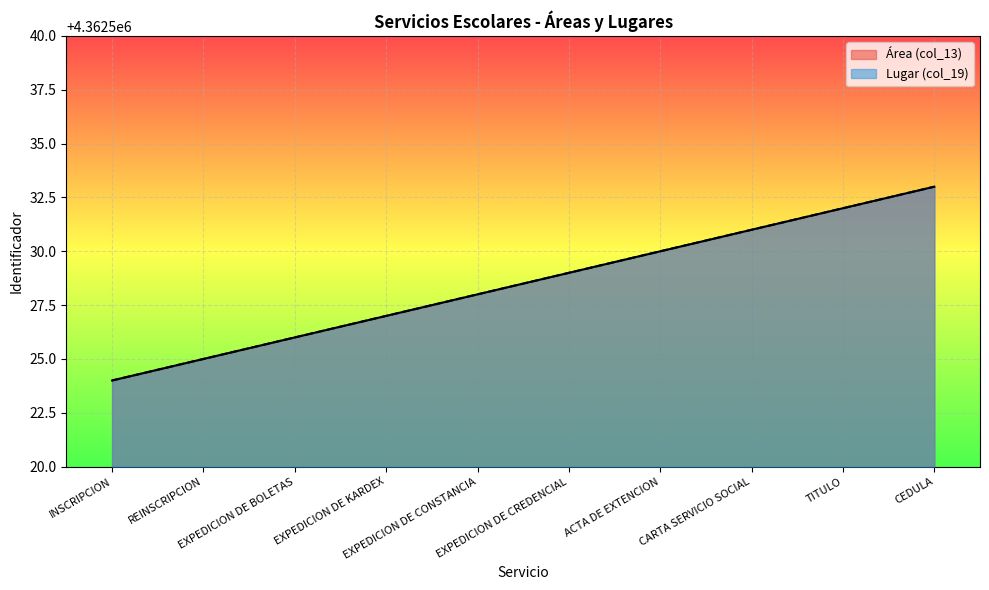

Reading left to right, extract all data points from this chart.

Área (col_13): 4362524	4362525	4362526	4362527	4362528	4362529	4362530	4362531	4362532	4362533
Lugar (col_19): 4362524	4362525	4362526	4362527	4362528	4362529	4362530	4362531	4362532	4362533